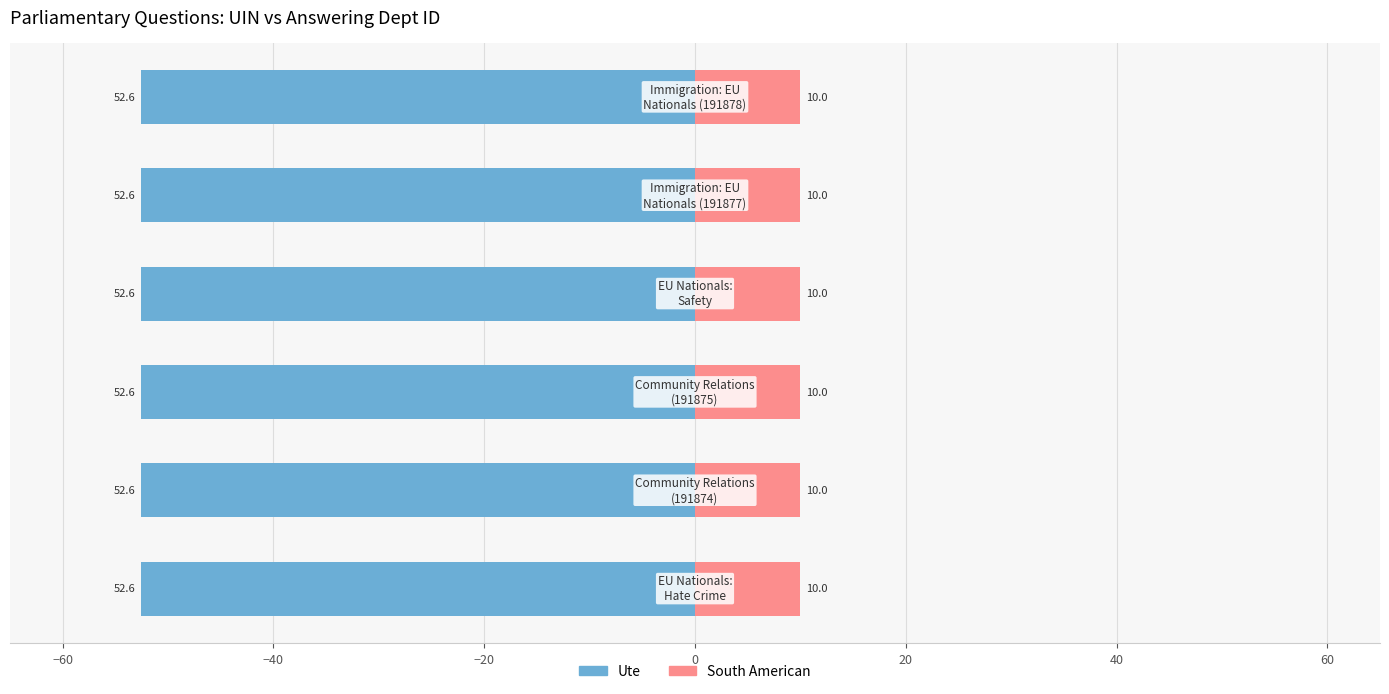

Which series has the largest total across all categories?

South American